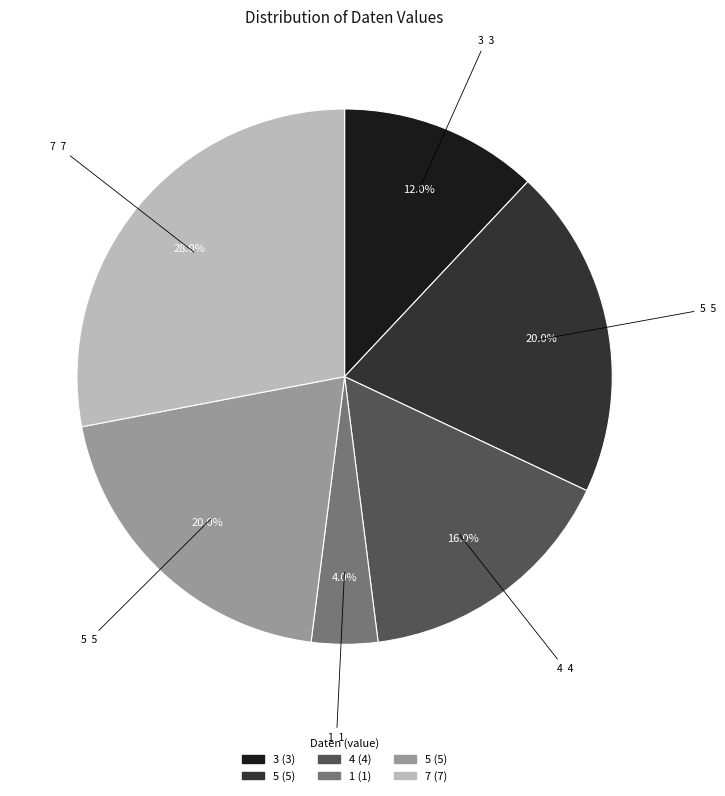

Does any single category account for the majority?

No